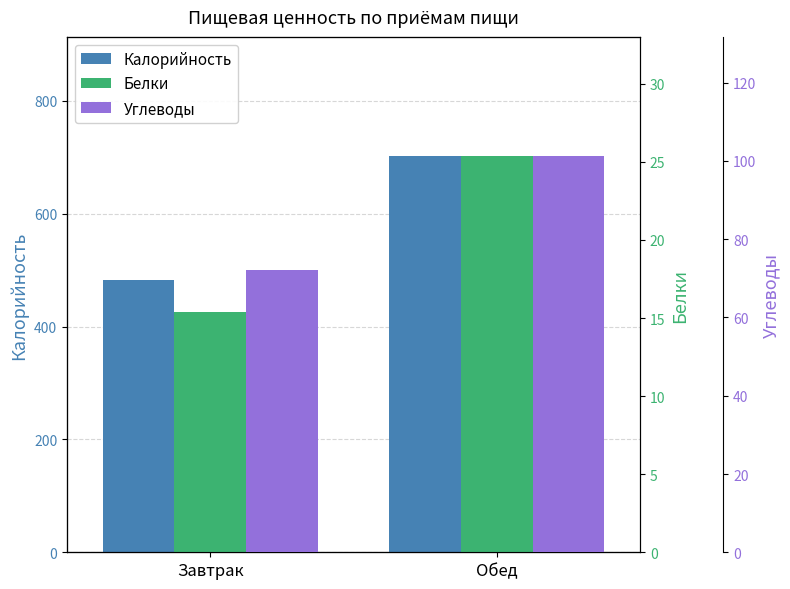

List the labels in order of Белки value, largest first.

Обед, Завтрак